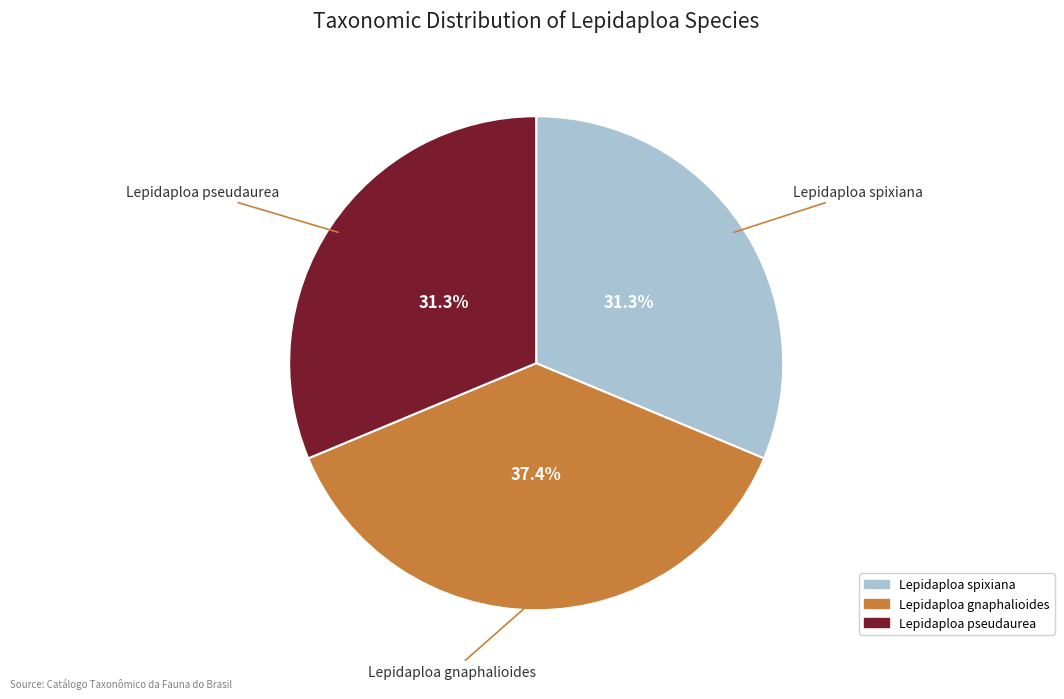

Is Lepidaploa gnaphalioides the majority of the pie?

No